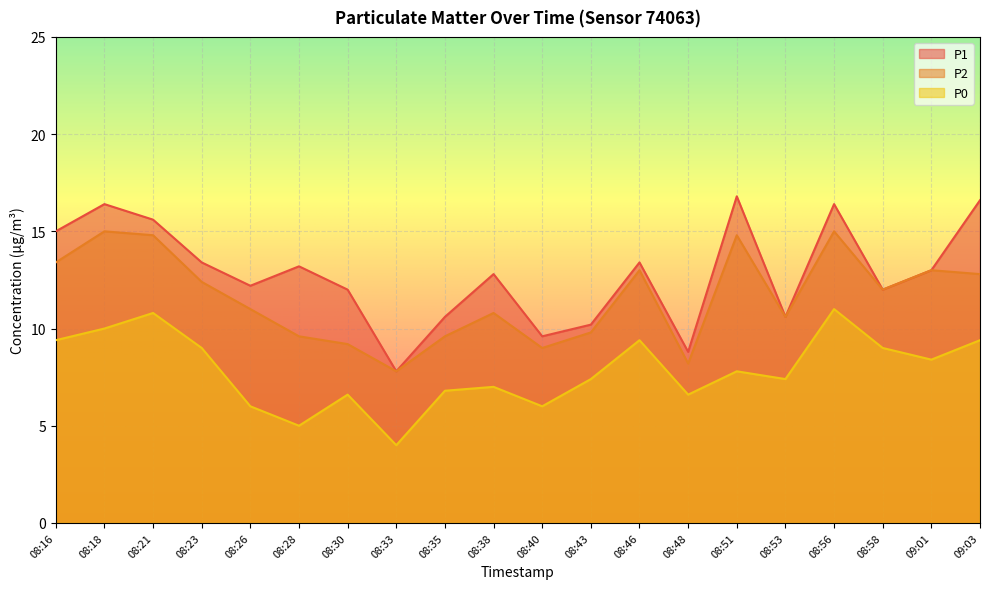

What is the total value across all series at 08:40?

24.6